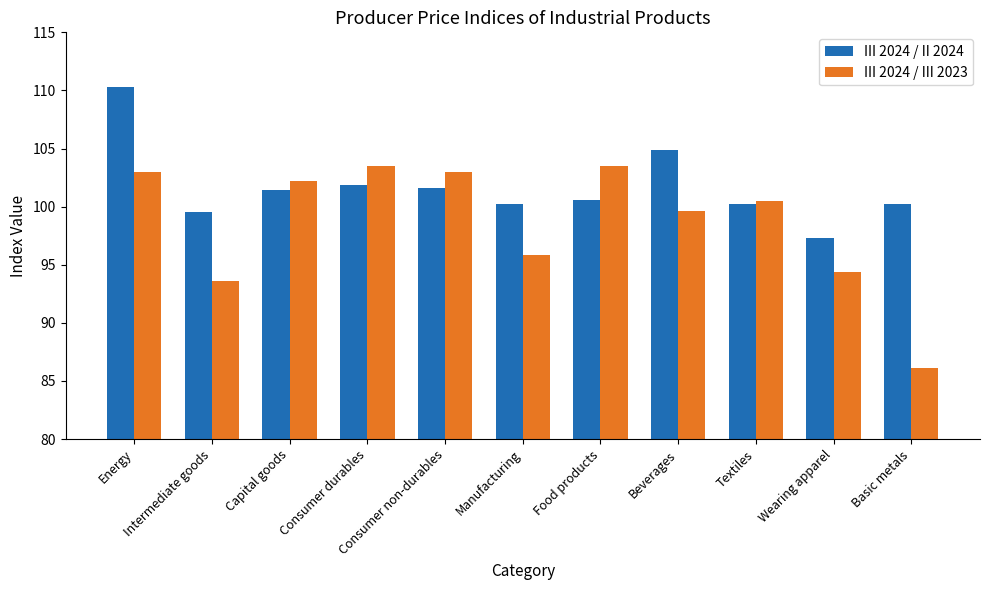

Reading left to right, extract all data points from this chart.

III 2024 / II 2024: Energy=110.3	Intermediate goods=99.5	Capital goods=101.4	Consumer durables=101.9	Consumer non-durables=101.6	Manufacturing=100.2	Food products=100.6	Beverages=104.9	Textiles=100.2	Wearing apparel=97.3	Basic metals=100.2
III 2024 / III 2023: Energy=103.0	Intermediate goods=93.6	Capital goods=102.2	Consumer durables=103.5	Consumer non-durables=103.0	Manufacturing=95.8	Food products=103.5	Beverages=99.6	Textiles=100.5	Wearing apparel=94.4	Basic metals=86.1